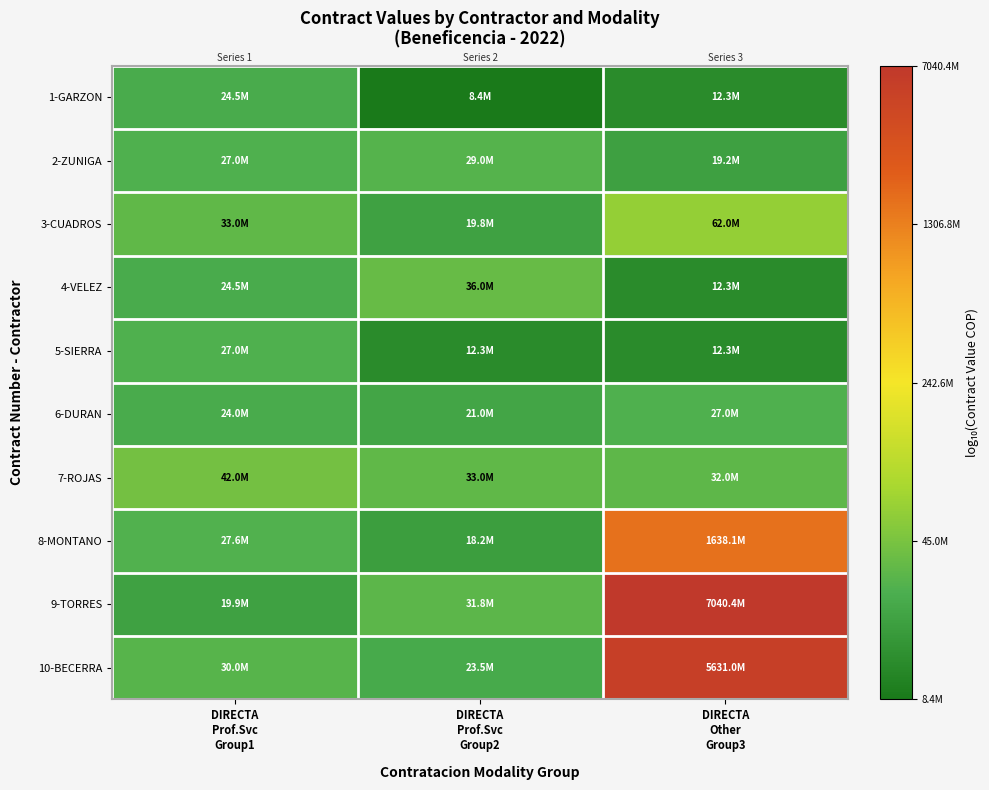

What is the total value across all series at DIRECTA
Prof.Svc
Group1?

74.4